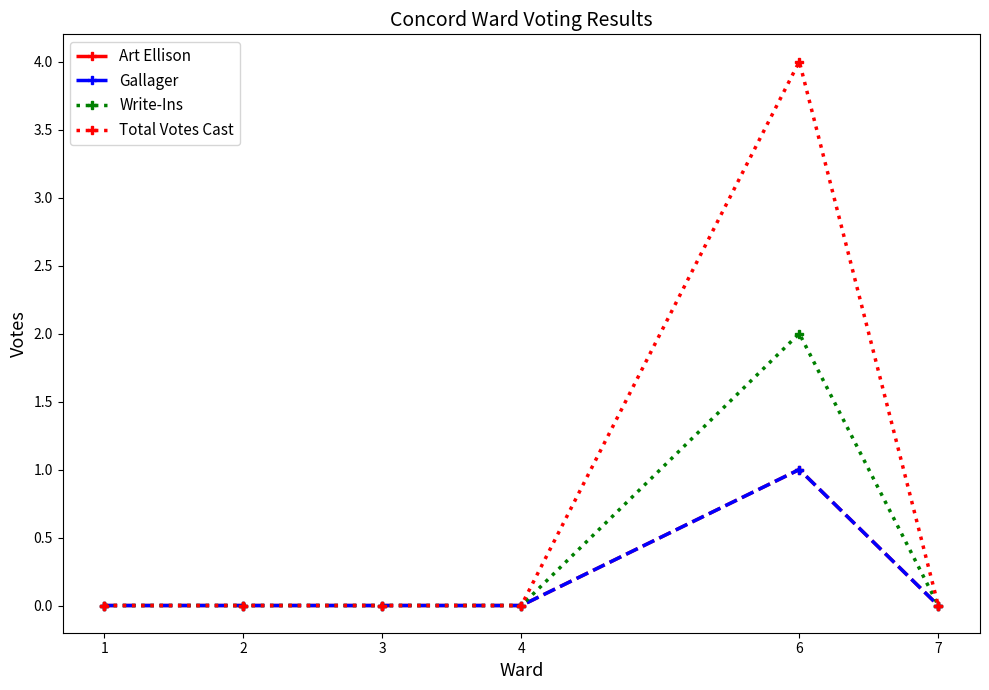

At which label does Write-Ins reach its minimum?

1